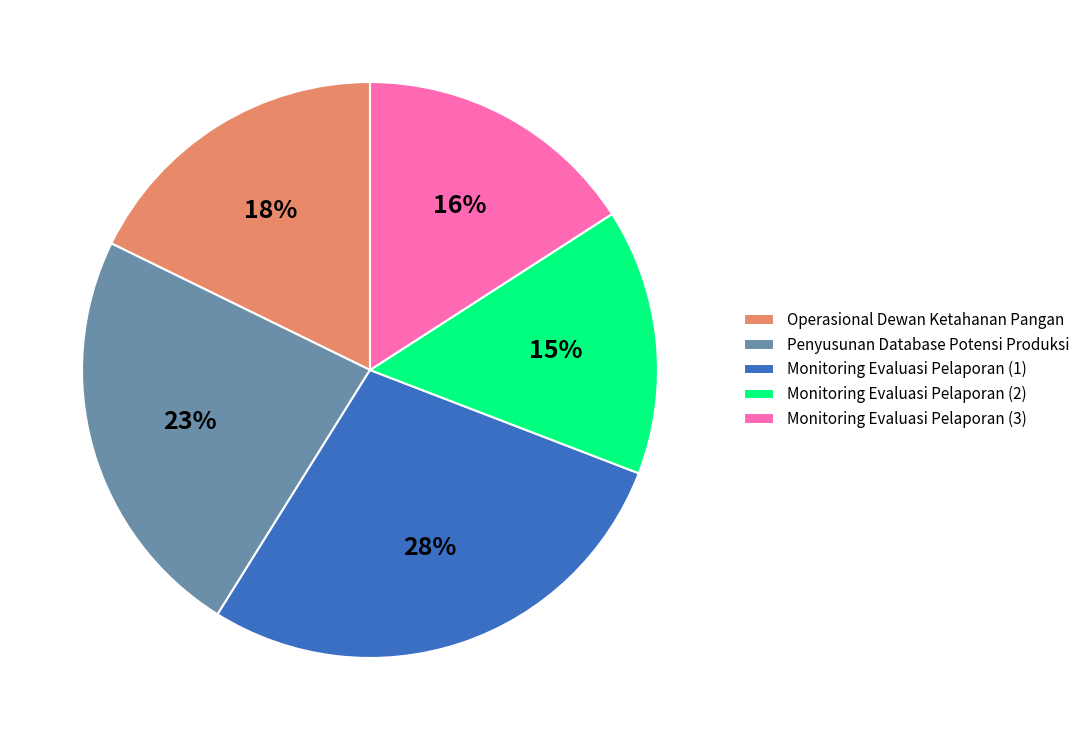

Do Monitoring Evaluasi Pelaporan (1) and Operasional Dewan Ketahanan Pangan together represent more than half of the pie?

No